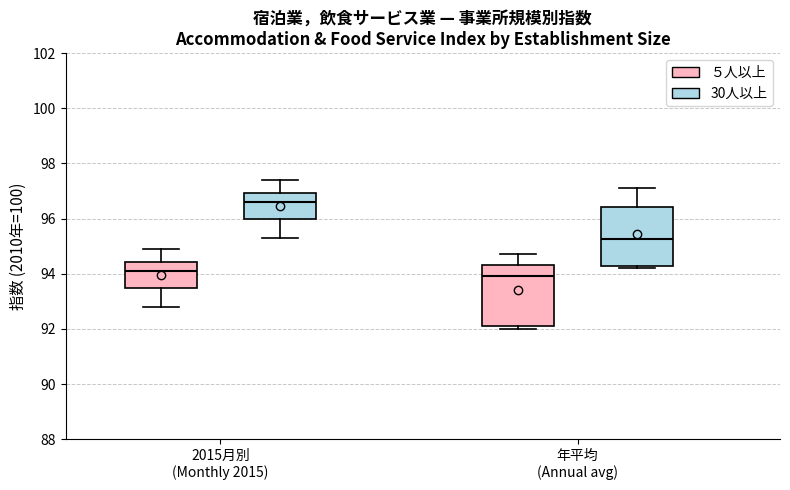

Which box's median line is the highest?

2015月別 (Monthly 2015) (30人以上)